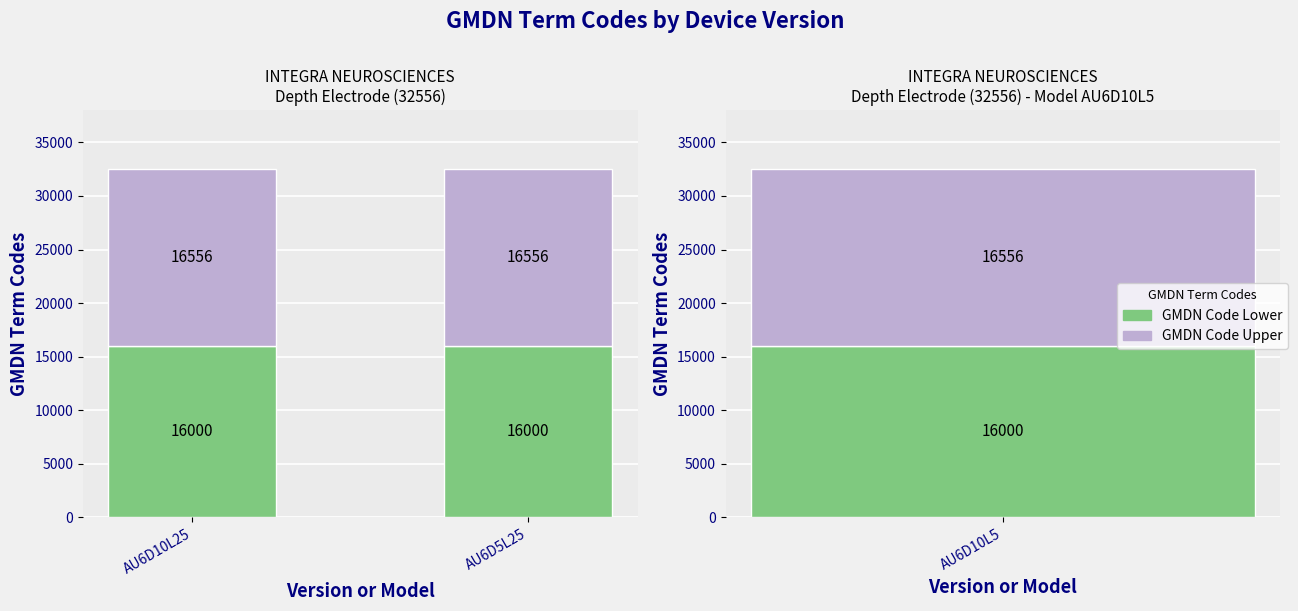

What position from the right is AU6D5L25?

1